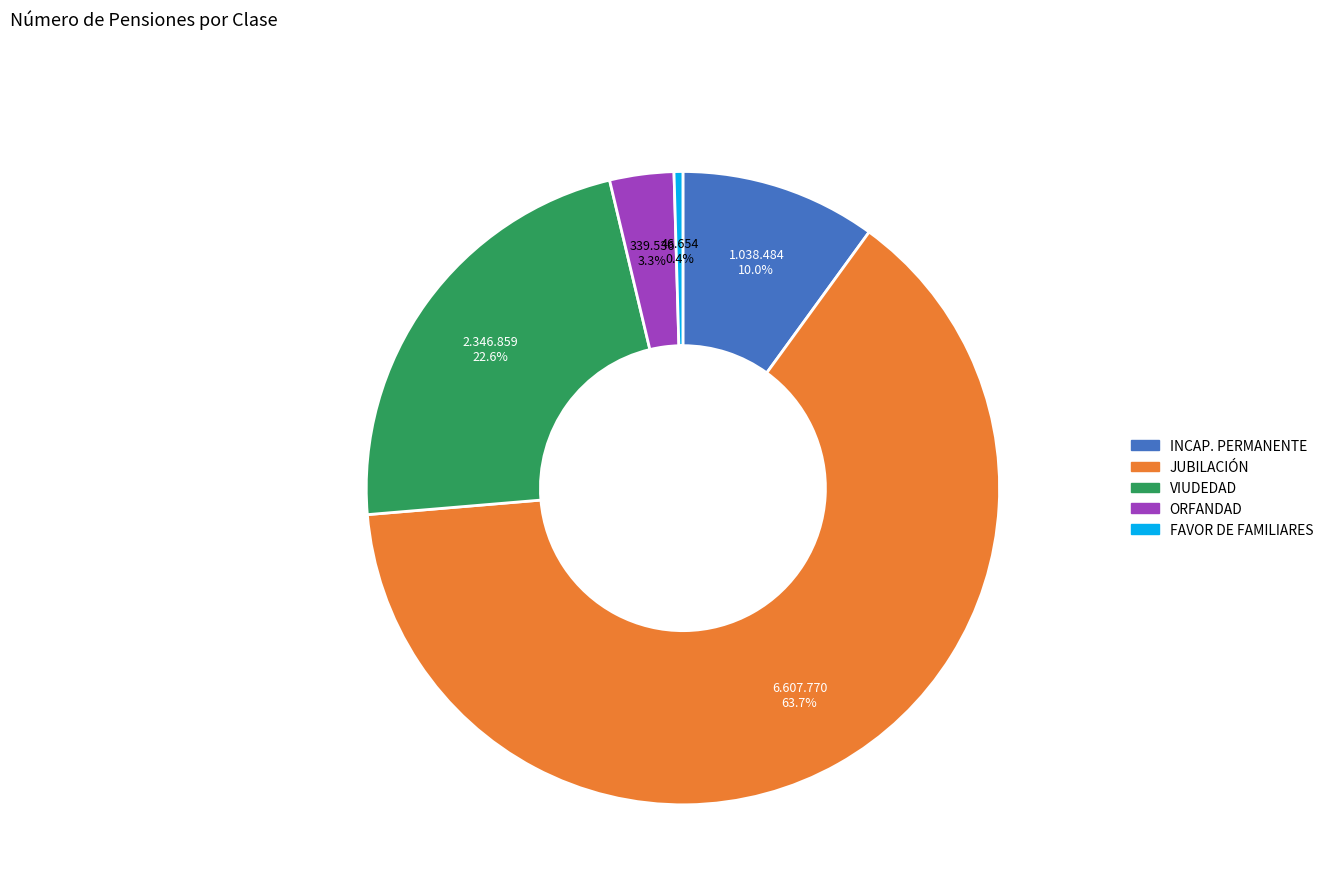

To the nearest percent, what is the difference between the largest and smallest slice percentages?

63%